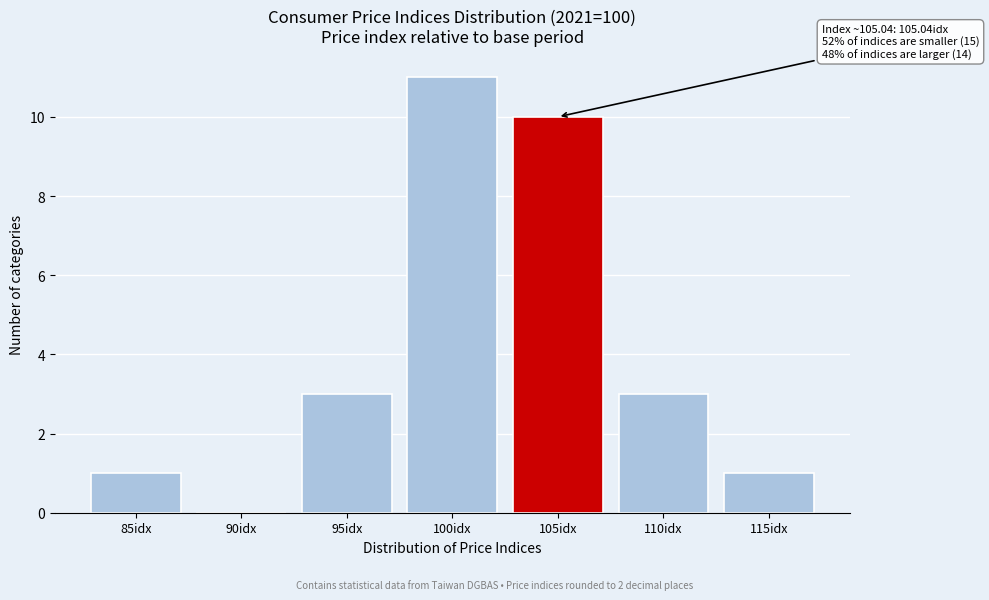

Reading left to right, extract all data points from this chart.

85idx=1	90idx=0	95idx=3	100idx=11	105idx=10	110idx=3	115idx=1